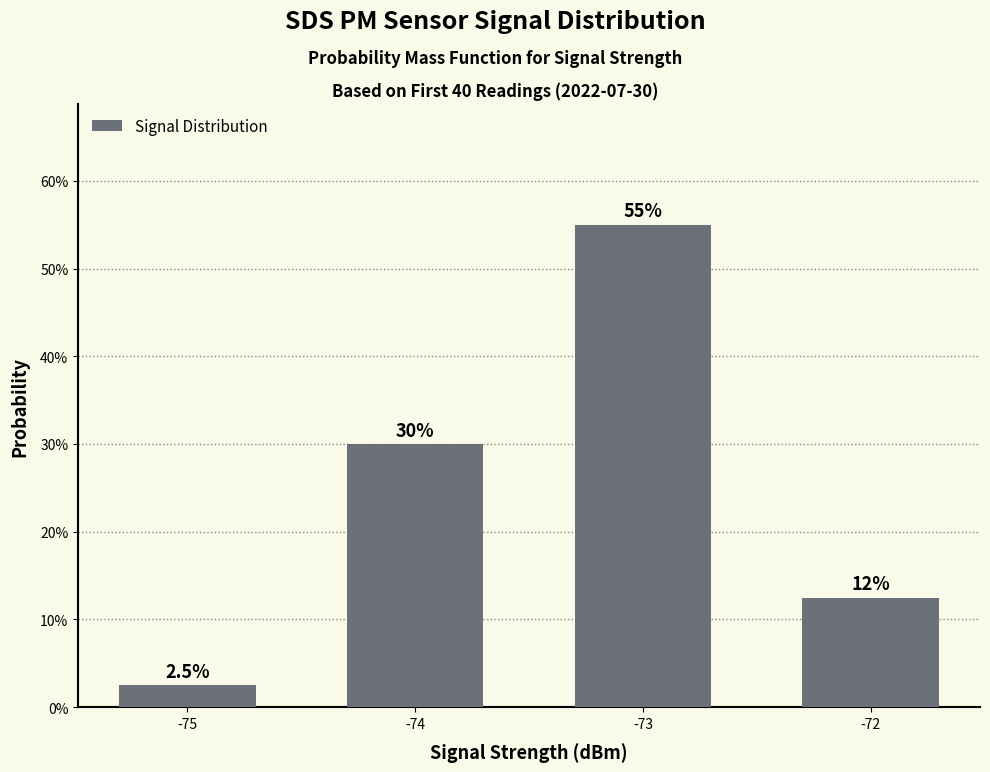

Is it true that the value at -72 is 0.2?

False